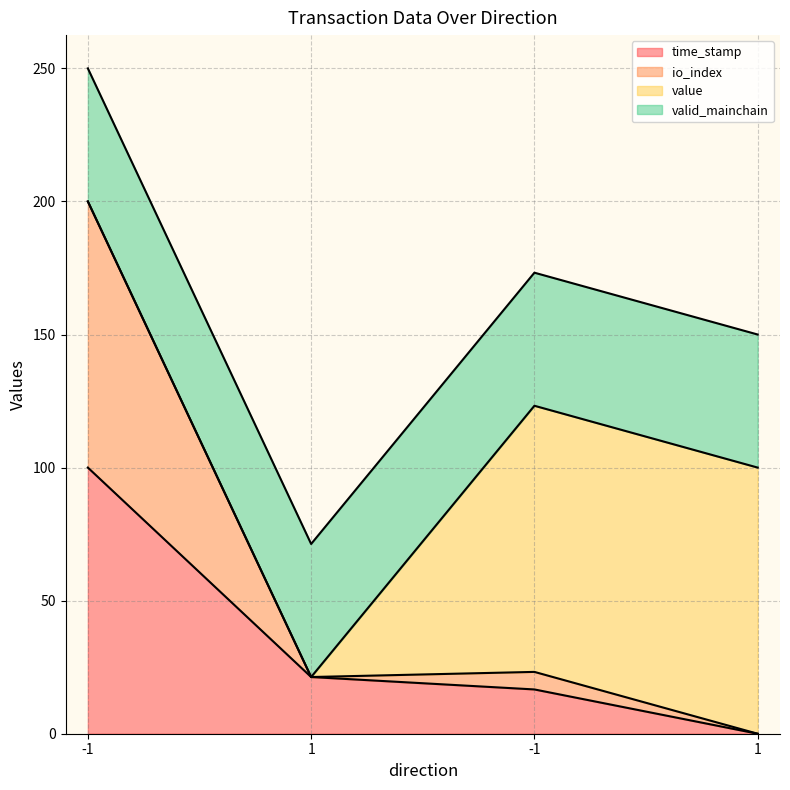

True or false: time_stamp and io_index intersect in this chart.

False